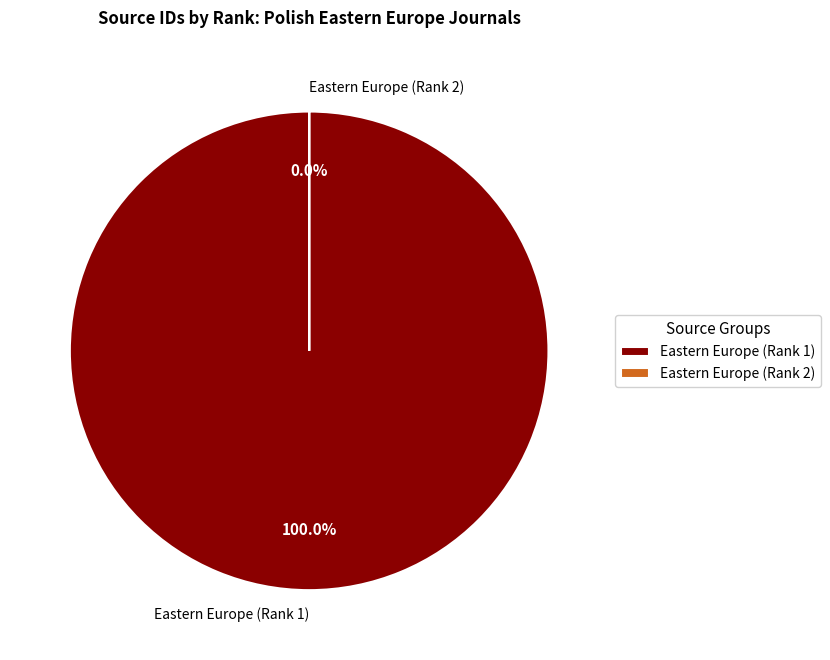

Is there any slice that represents more than half of the pie?

Yes